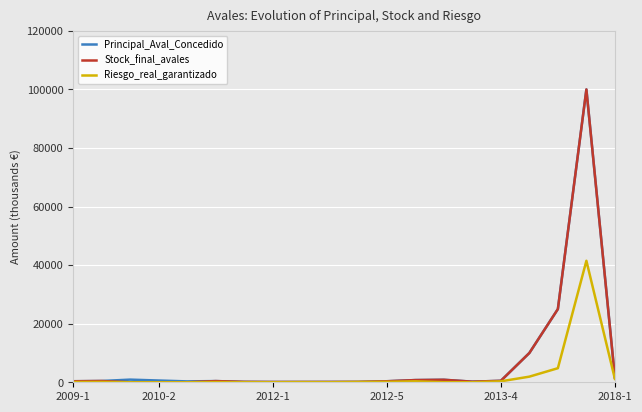

How many lines are shown in the chart?

3